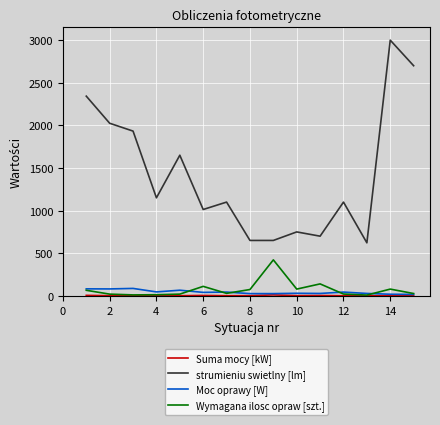

What is the greatest value displayed?

3000.0